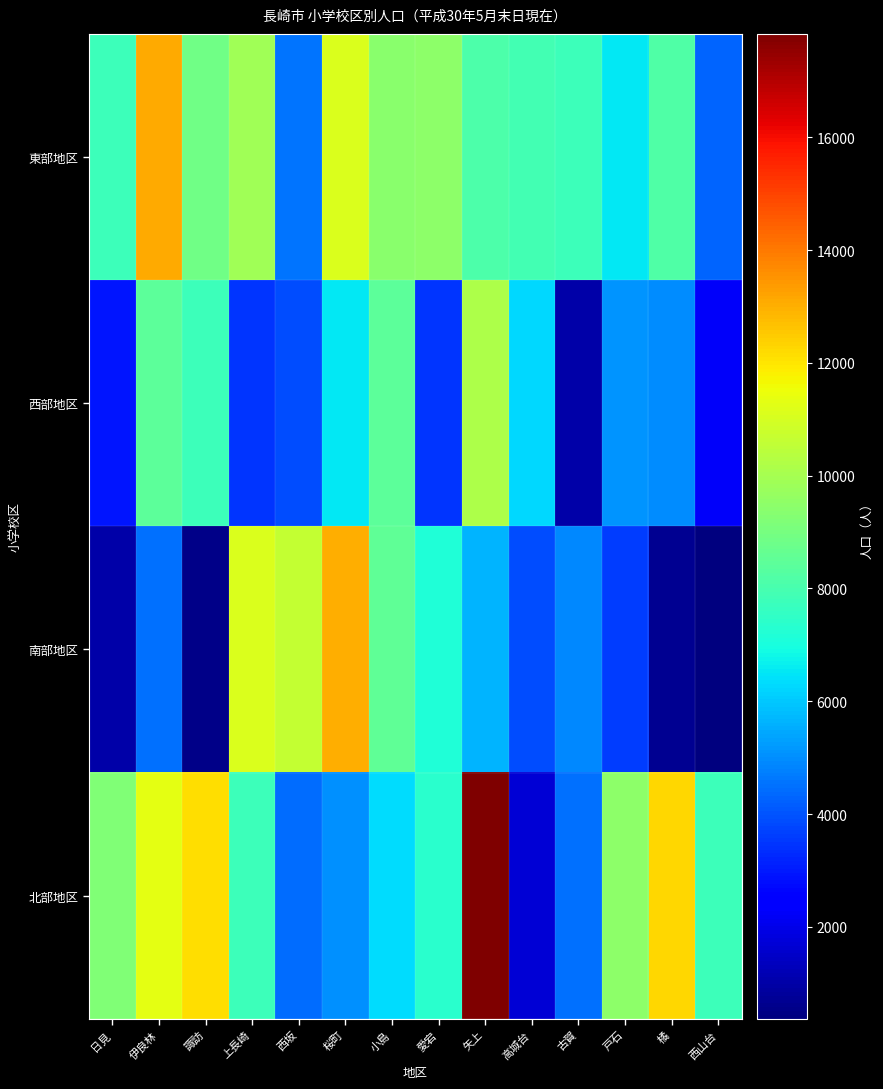

Which label corresponds to the smallest value in the chart?

西山台